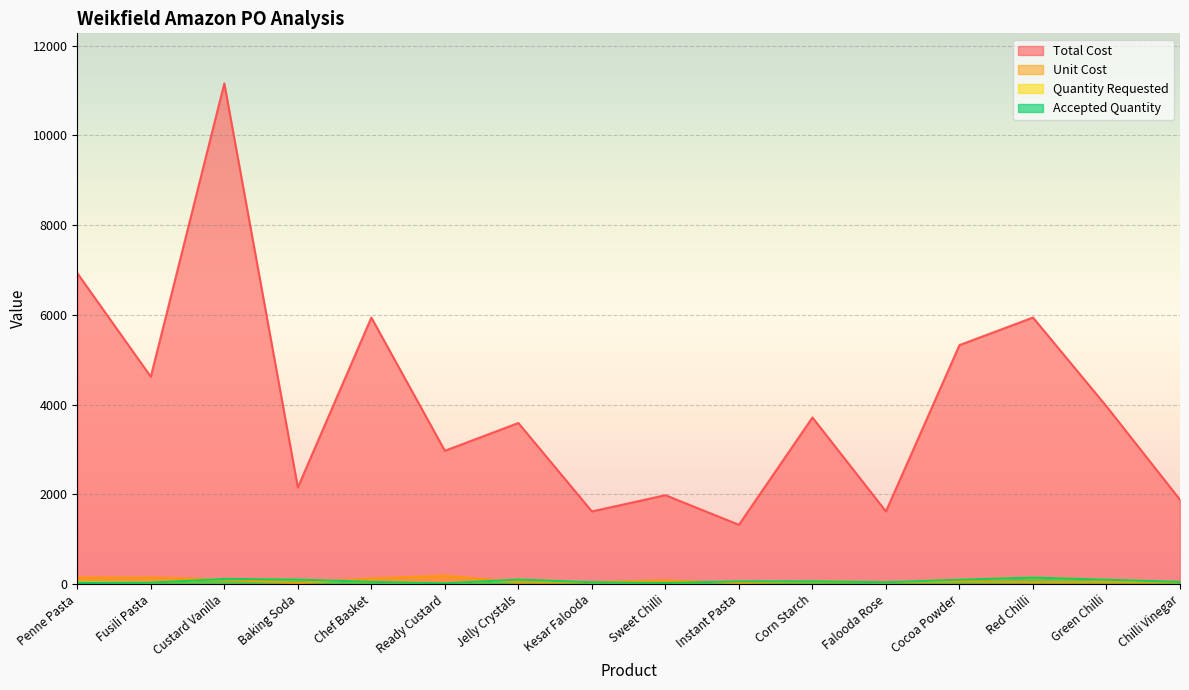

Is it true that Quantity Requested equals 29.8 at Instant Pasta?

False